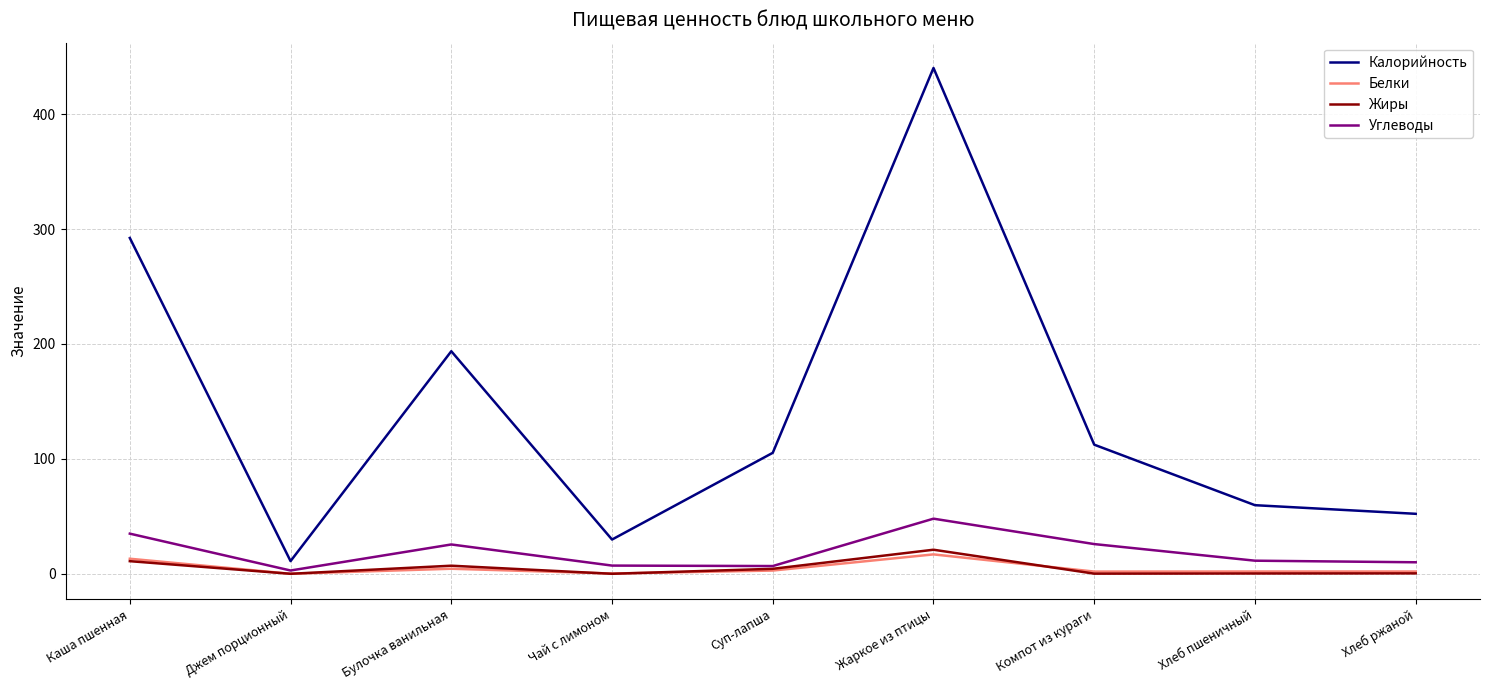

Which series has the largest range (max minus min)?

Калорийность